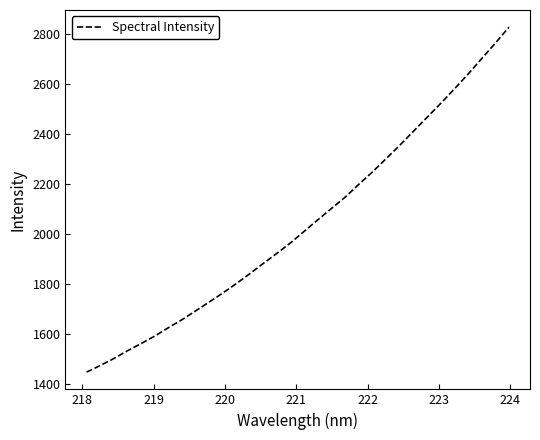

What is the minimum value shown in the chart?

1447.1